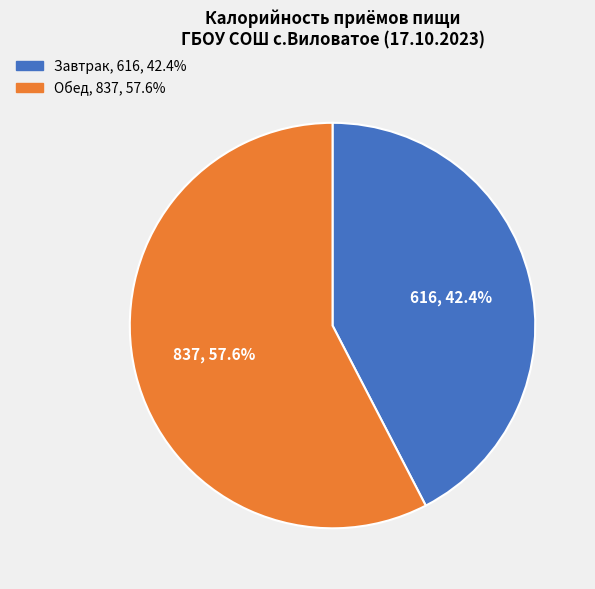

To the nearest percent, what is the average slice percentage?

50%